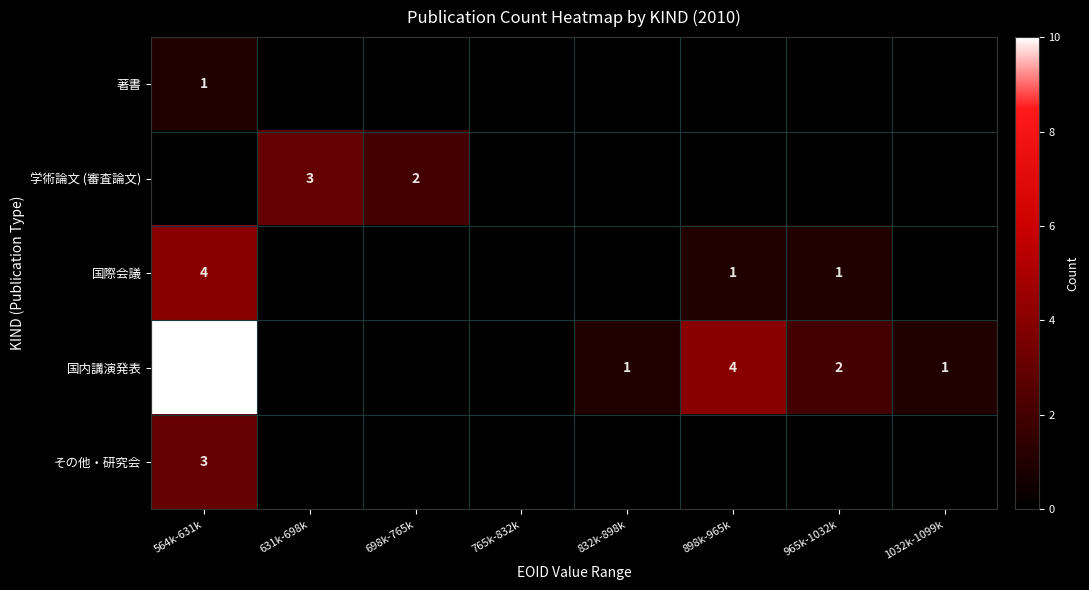

At which category is the sum across all series the highest?

564k-631k